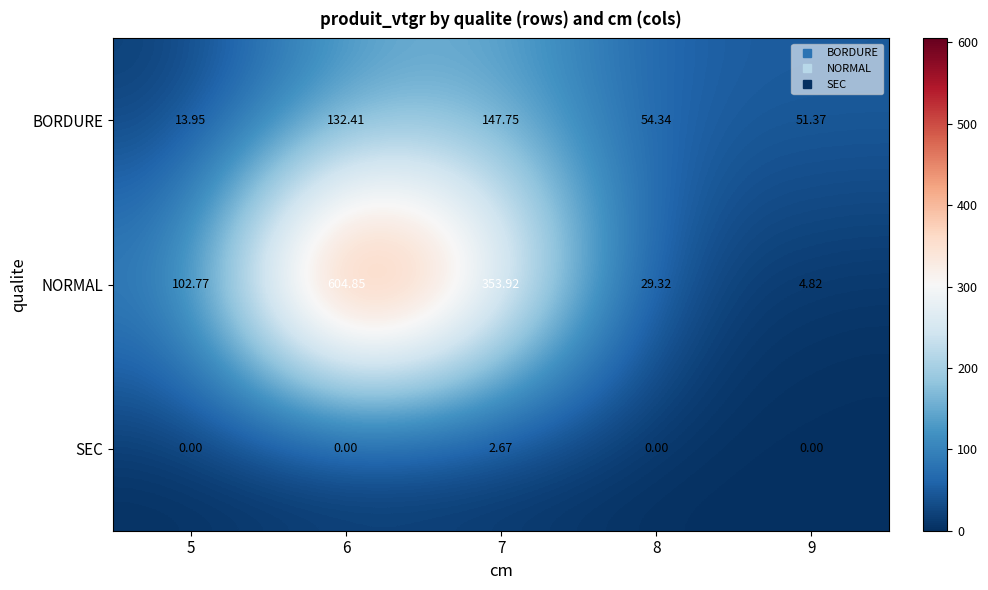

List the series in order of their overall mean, lowest first.

SEC, BORDURE, NORMAL